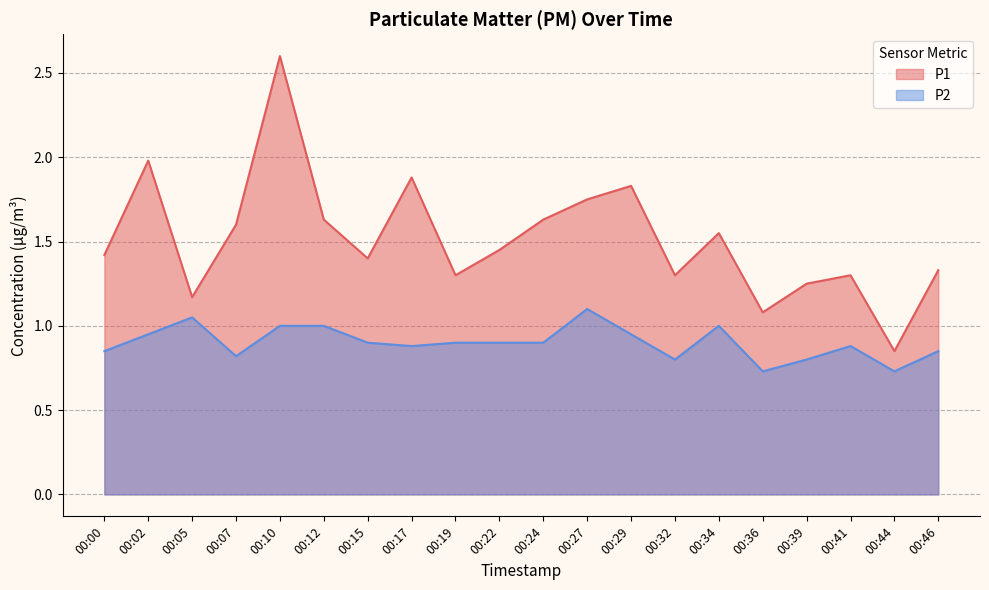

How many distinct data groups are displayed?

2